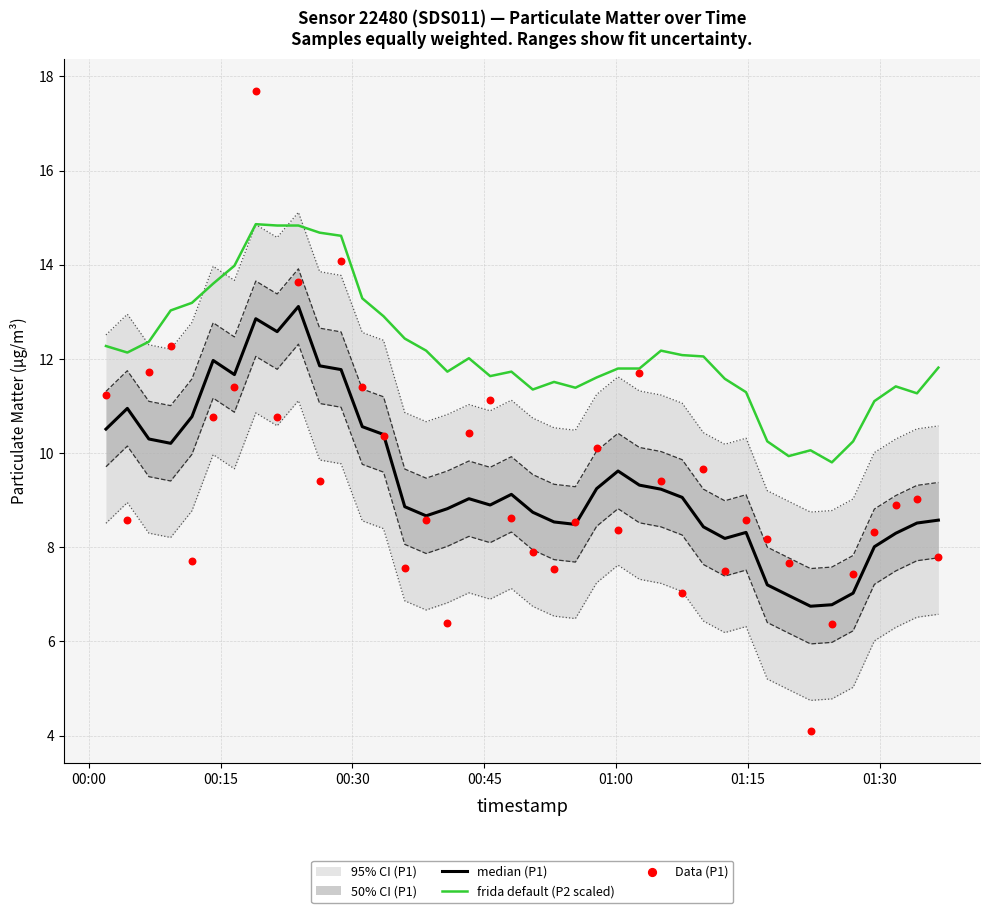

Which series contains the lowest Y value?

Data (P1)